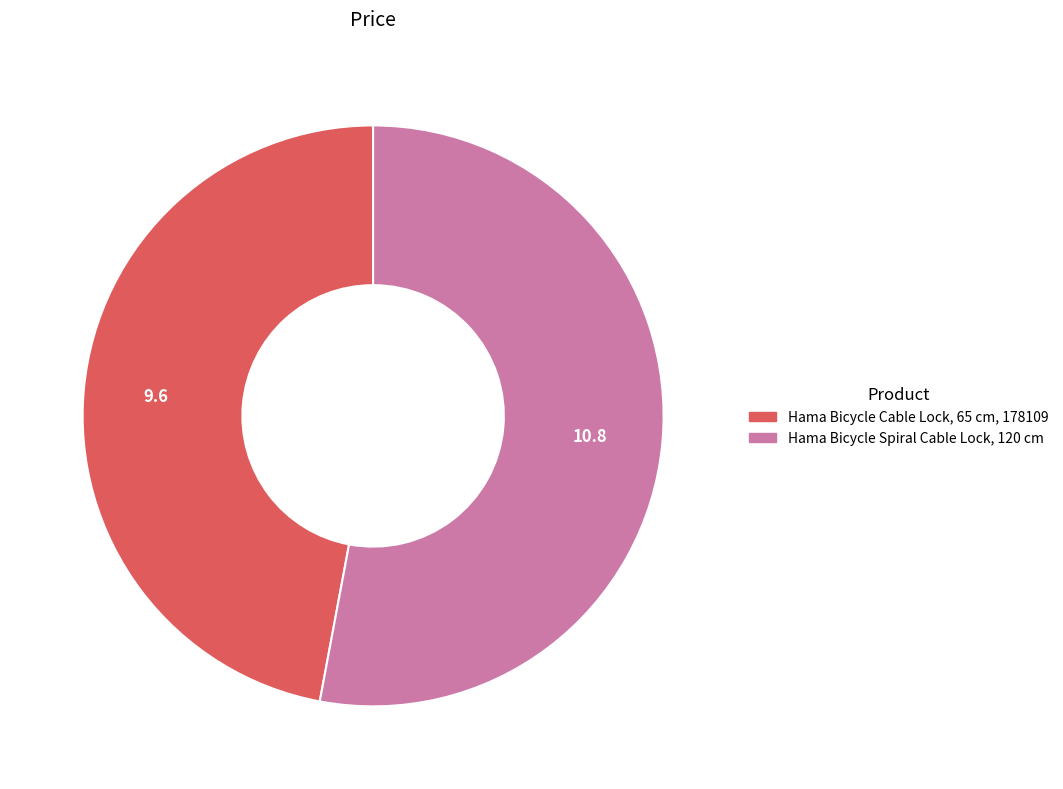

Rank the categories by value from highest to lowest.

Hama Bicycle Spiral Cable Lock, 120 cm, Hama Bicycle Cable Lock, 65 cm, 178109